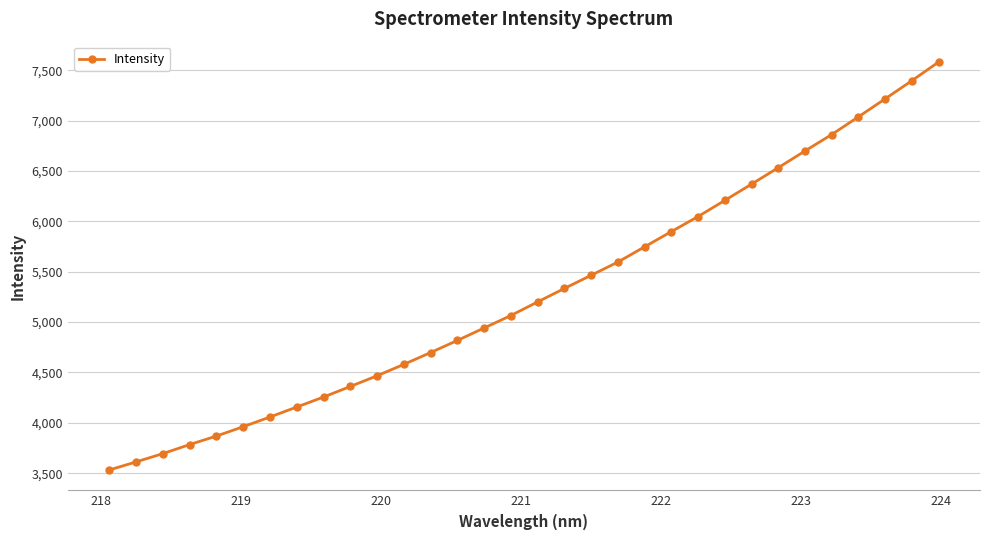

What is the average value?

5283.1